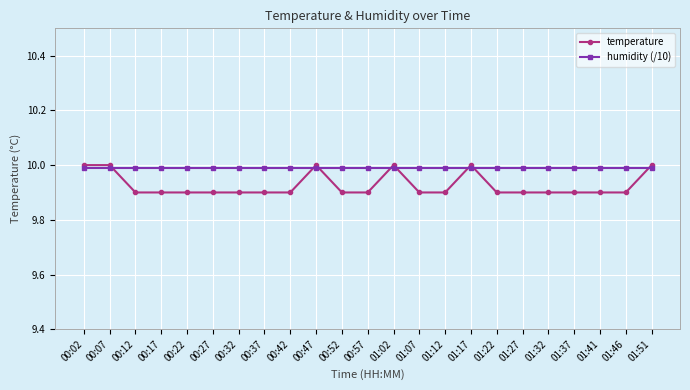

How many times do humidity (/10) and temperature cross each other?

8